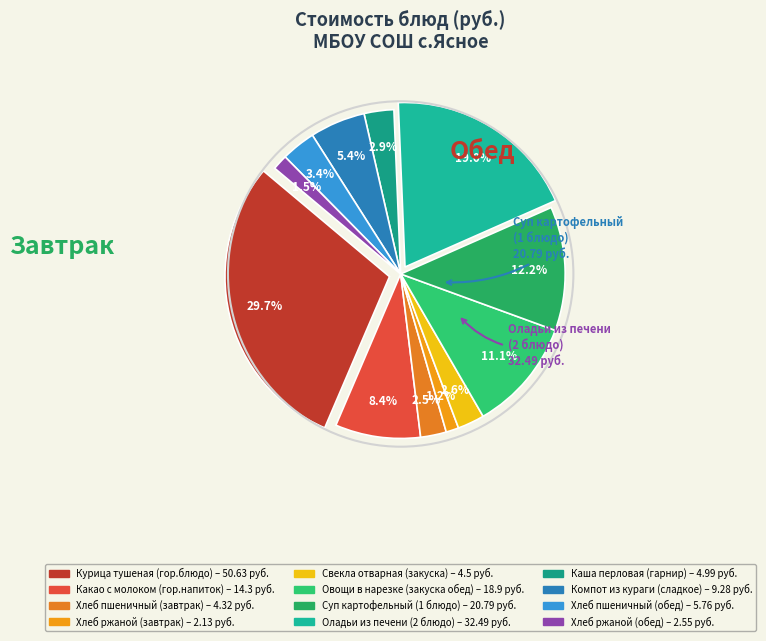

What is the total percentage of Какао с молоком
(гор.напиток) and Курица тушеная
(гор.блюдо)?

38.1%